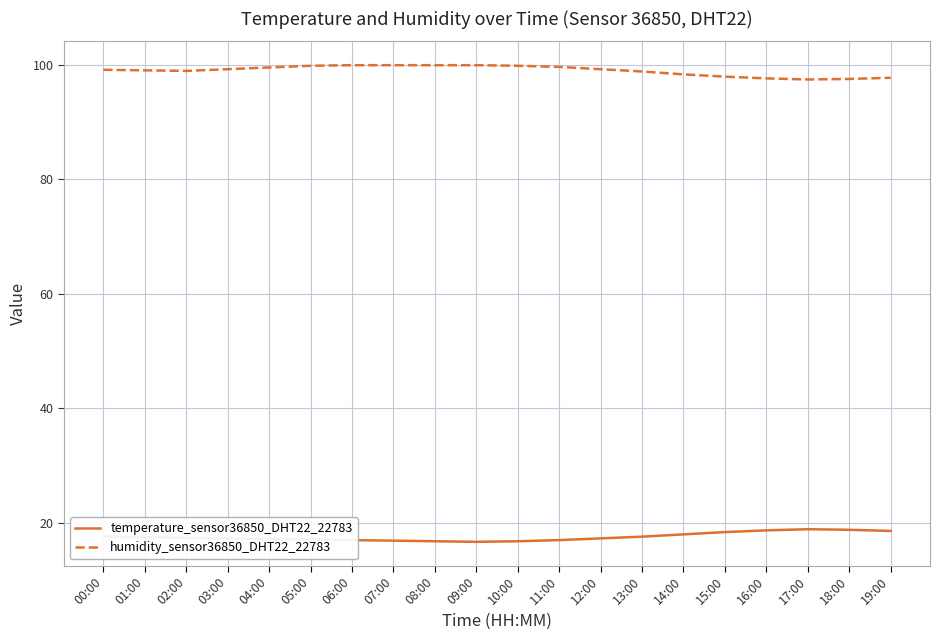

What is the greatest value displayed?

99.9